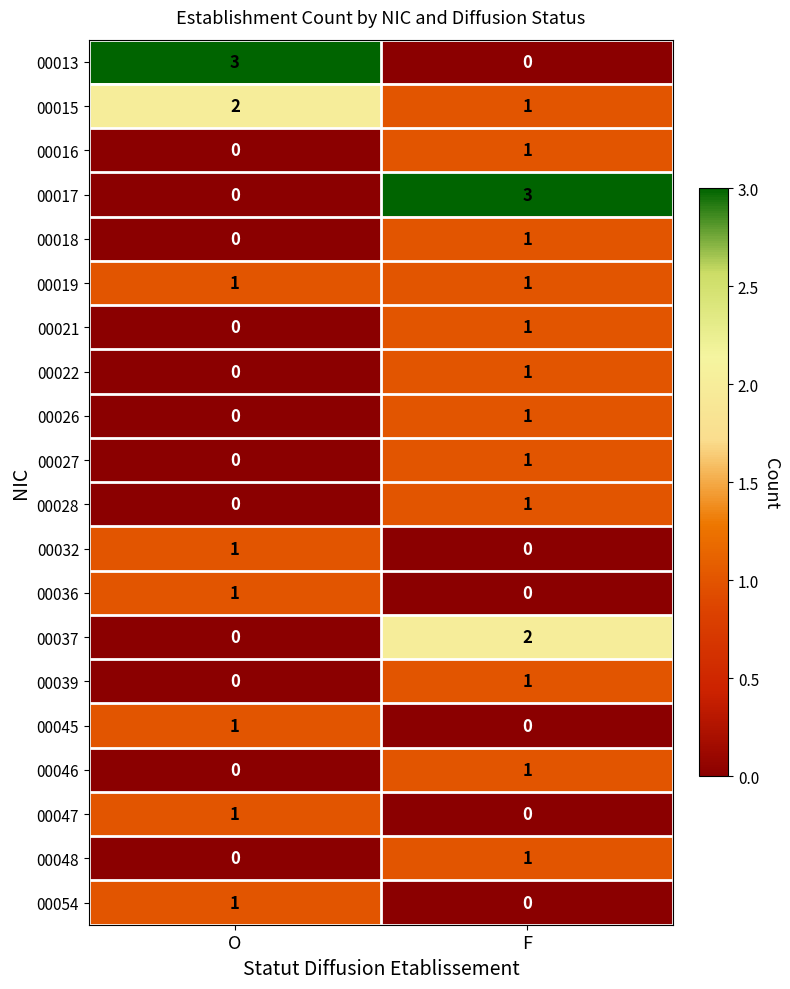

At which label does 00015 reach its peak?

O